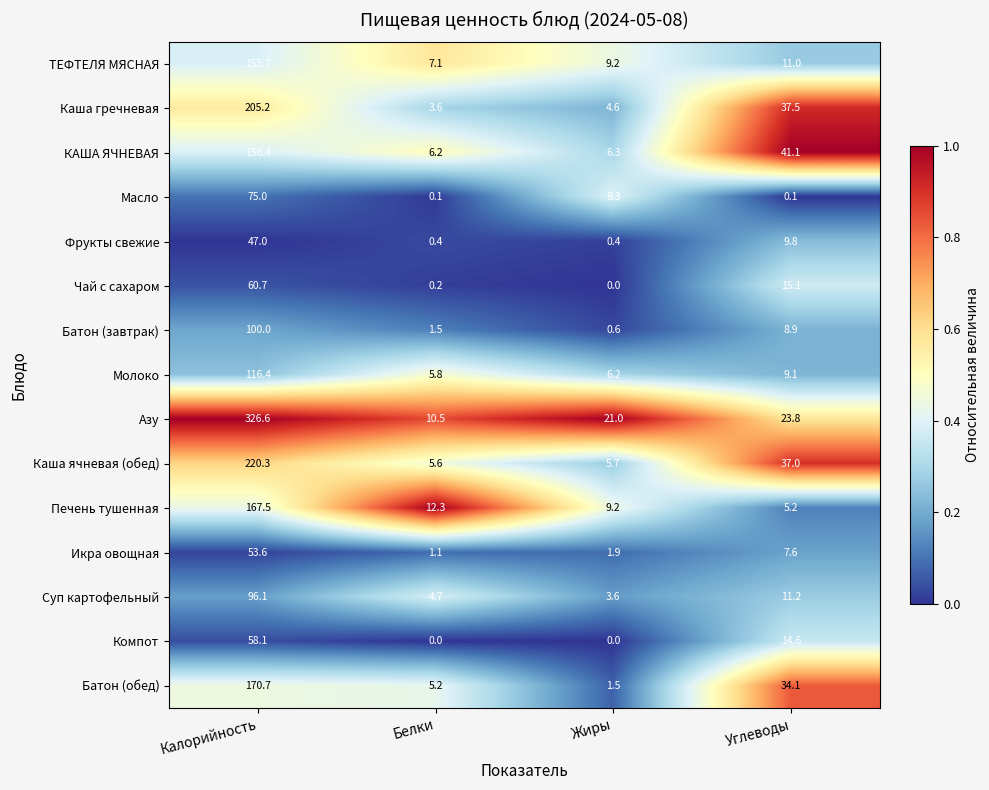

At which category does the chart reach its peak across all series?

Калорийность